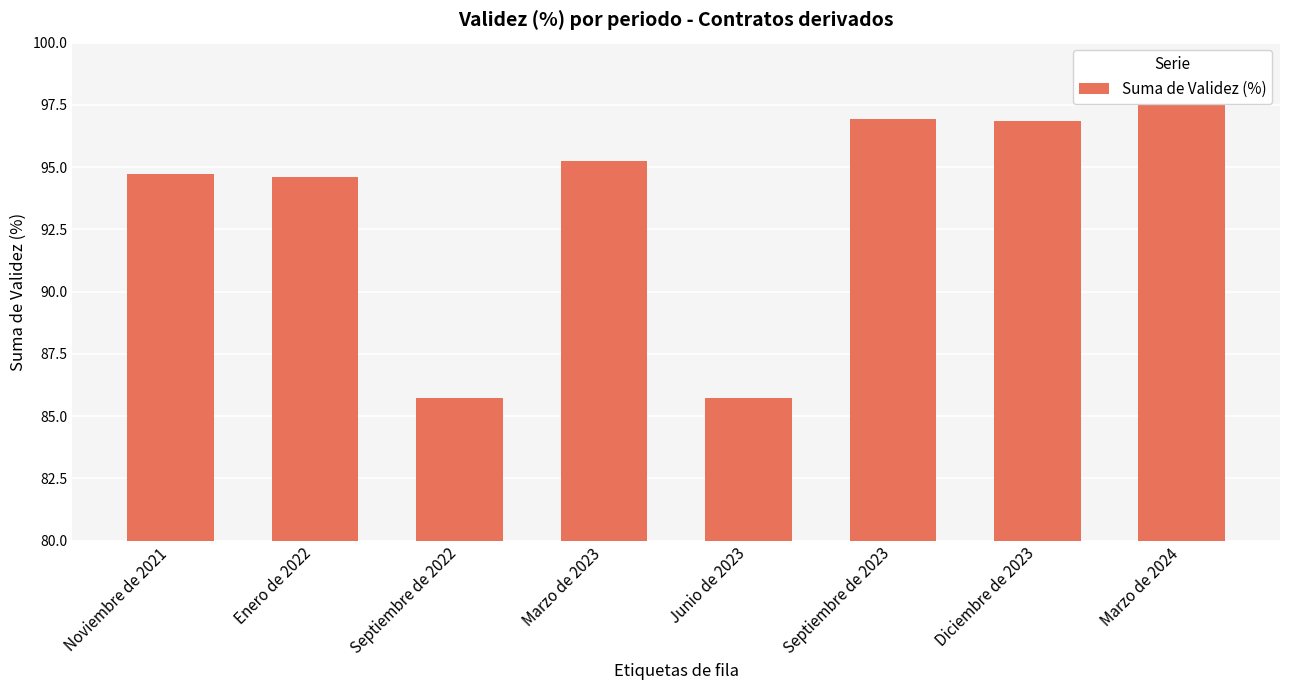

Reading right to left, extract all data points from this chart.

Marzo de 2024=97.7	Diciembre de 2023=96.8	Septiembre de 2023=96.9	Junio de 2023=85.7	Marzo de 2023=95.2	Septiembre de 2022=85.7	Enero de 2022=94.6	Noviembre de 2021=94.7